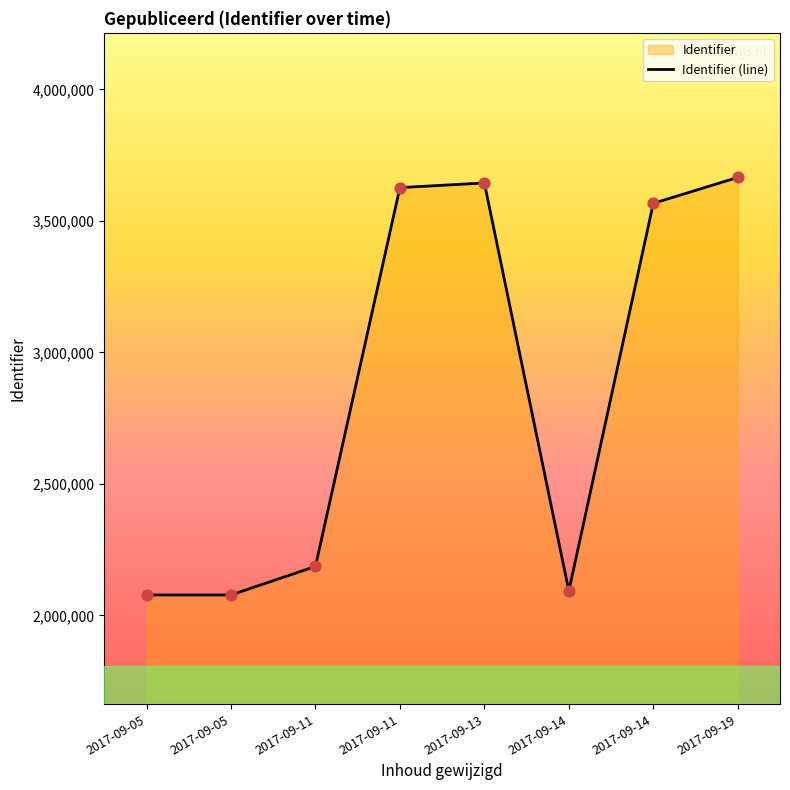

Which has a higher value, 2017-09-05 or 2017-09-11?

2017-09-11